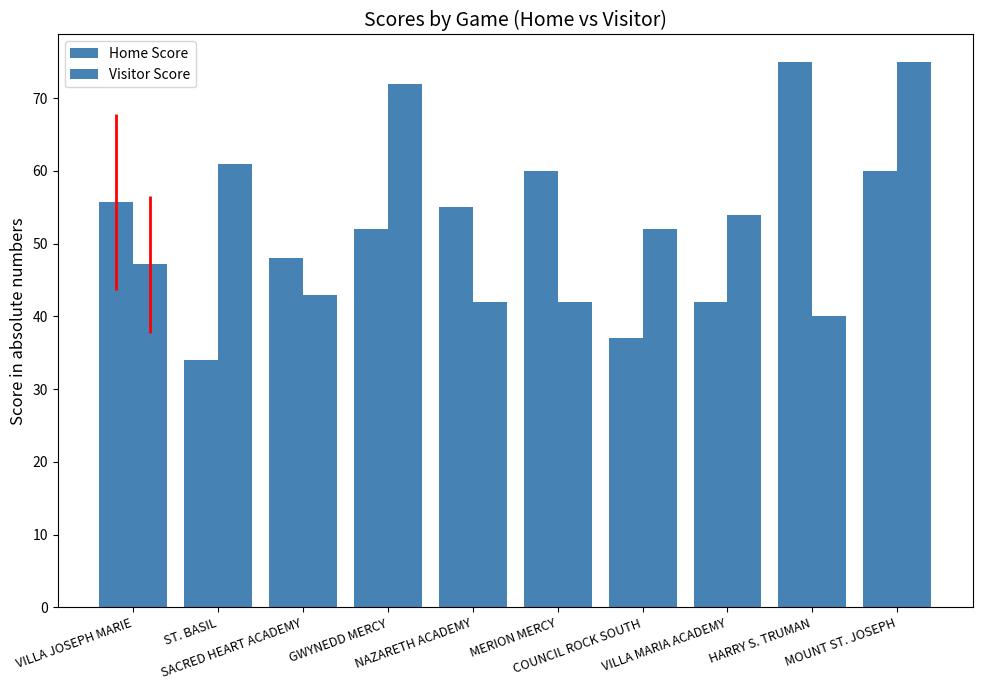

Which has a higher value, HARRY S. TRUMAN or COUNCIL ROCK SOUTH?

HARRY S. TRUMAN